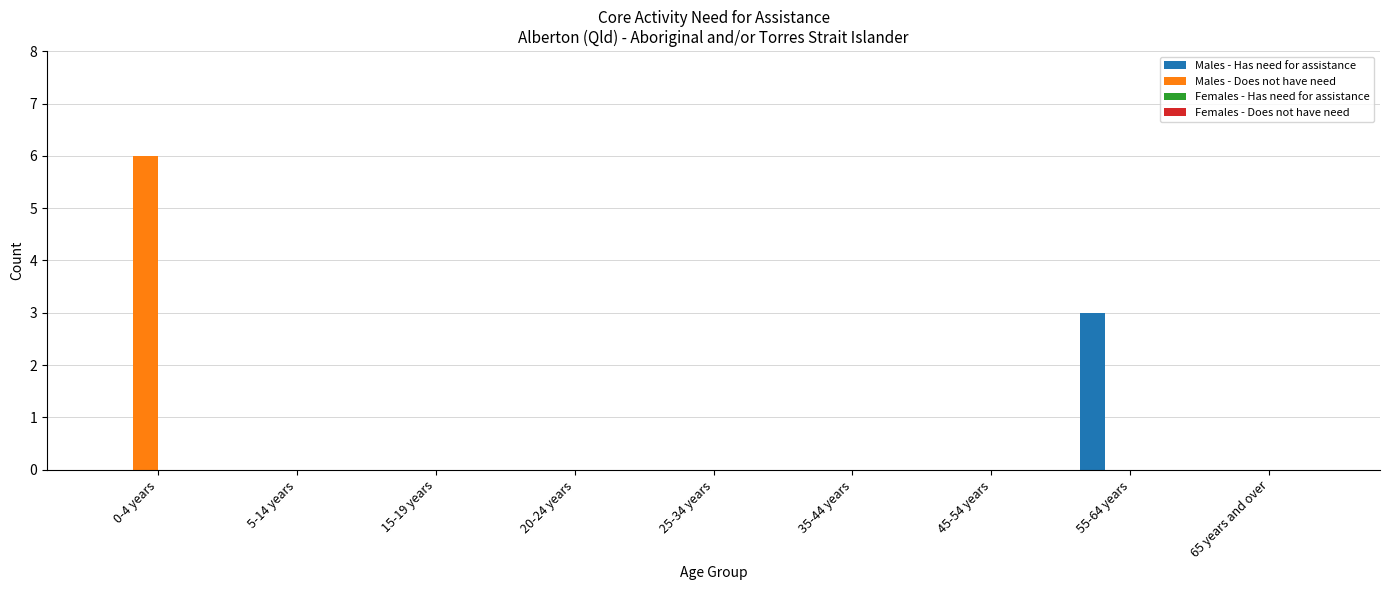

How many Males - Has need for assistance values are between 0 and 1?

8